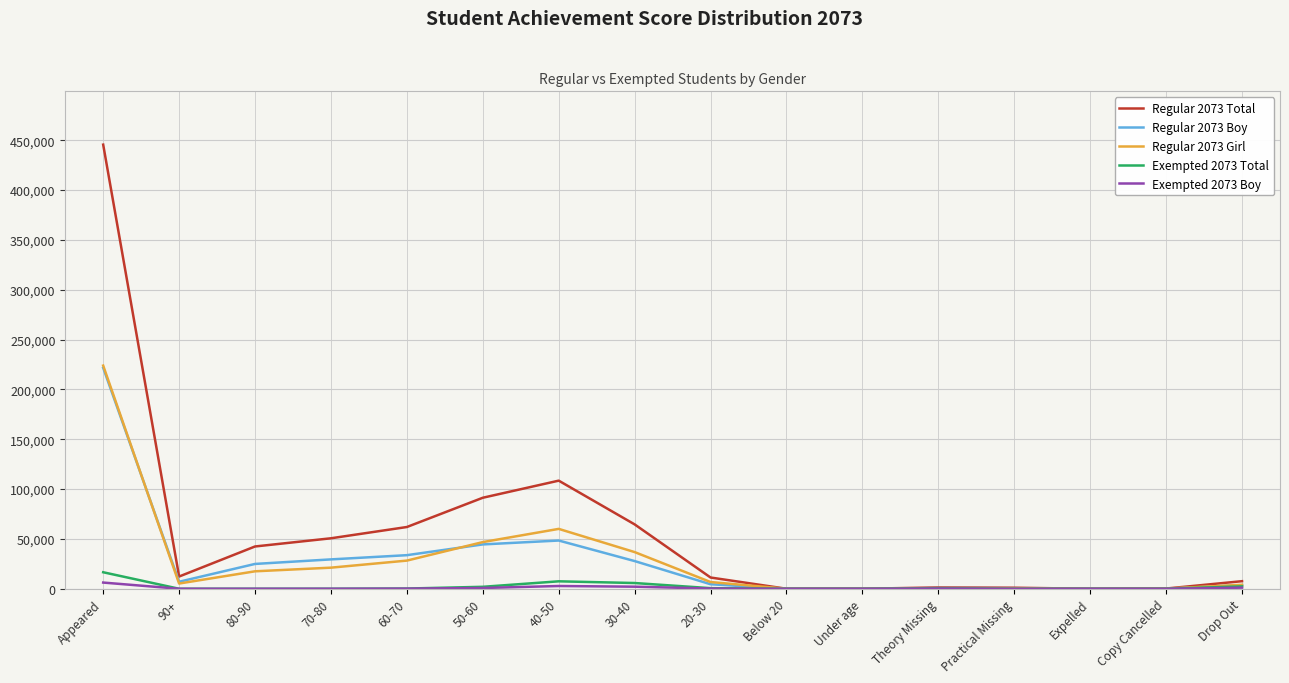

What is the greatest value displayed?

445564